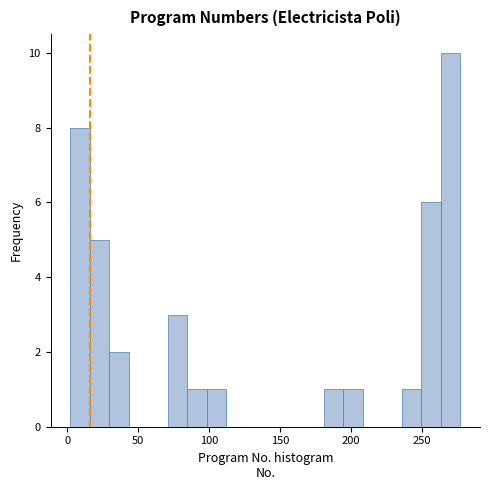

Read against the x-axis, roughly where is the centre of the tallest bar?

270